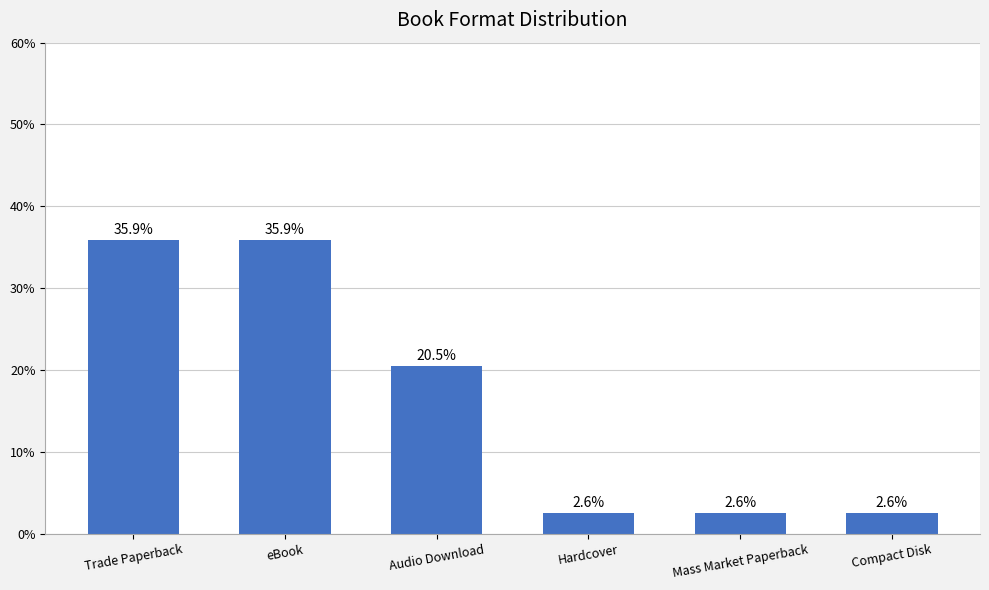

Read the value at Hardcover.

2.6